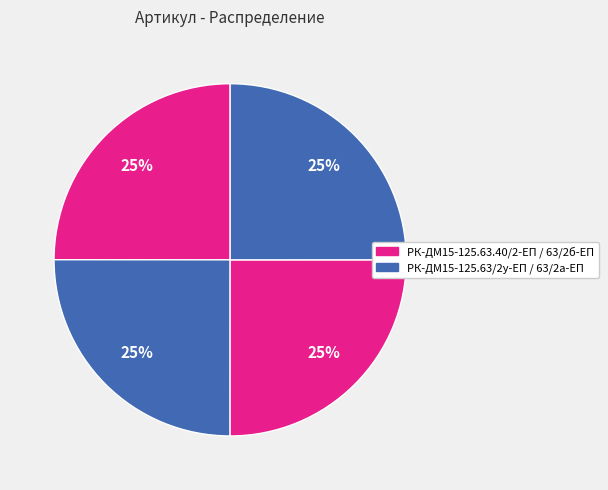

What is the largest slice in the pie chart?

РК-ДМ15-125.63/2у-ЕП ремкомплект